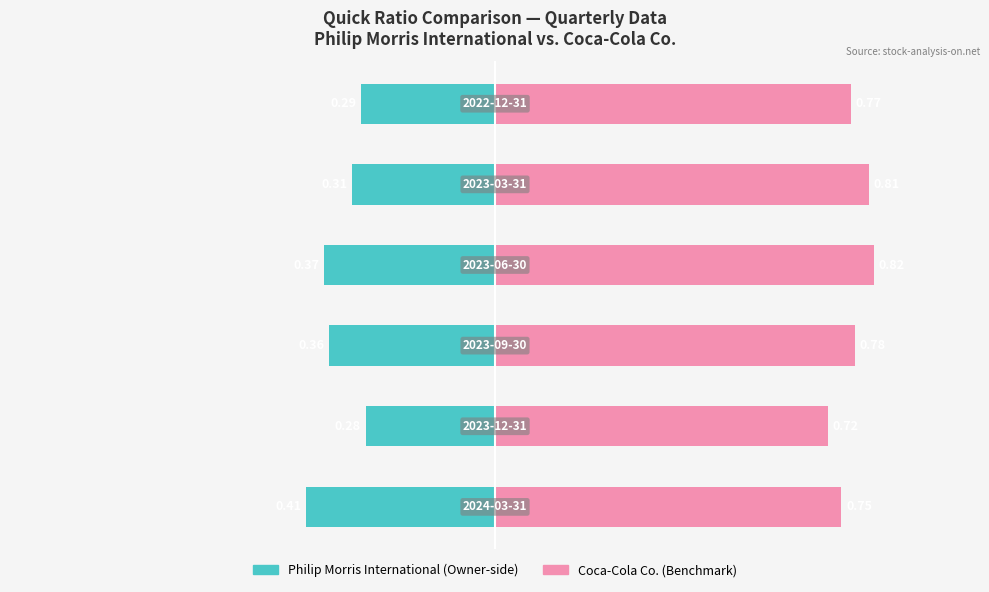

How many bars are there in total?

12